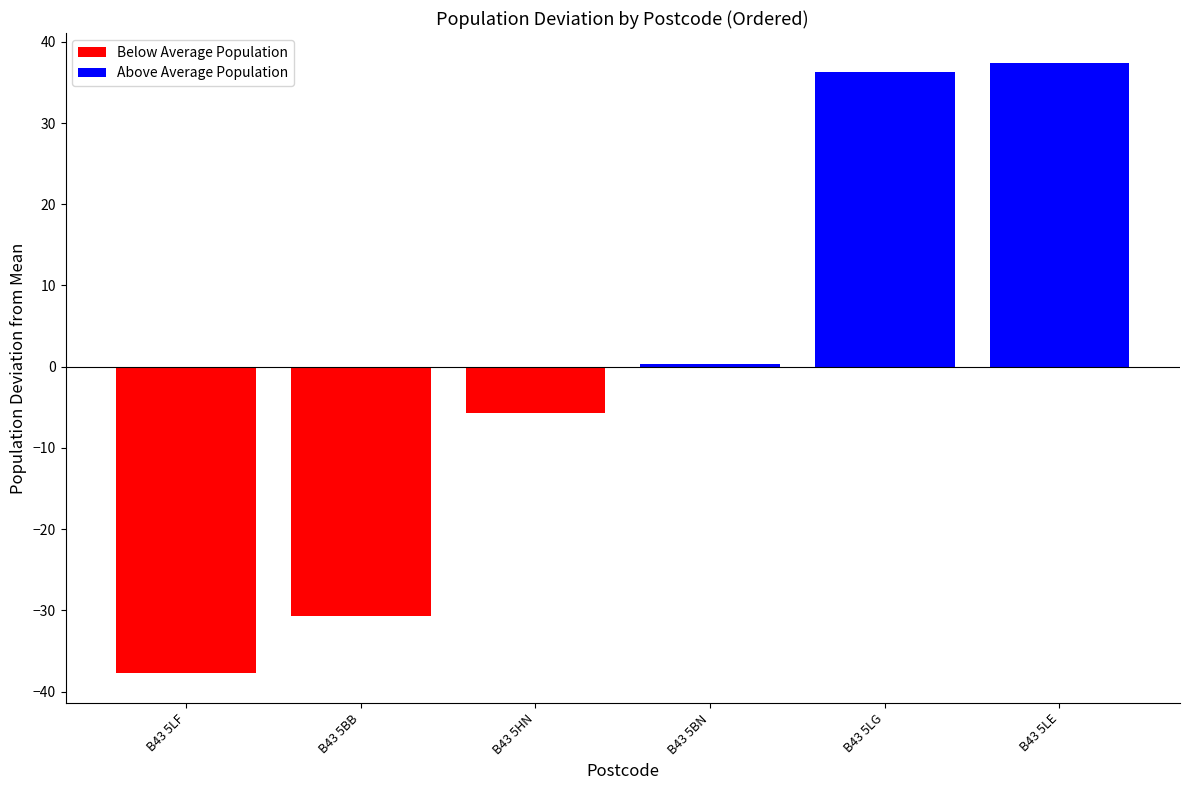

What are all the series names shown in the legend?

Below Average Population, Above Average Population